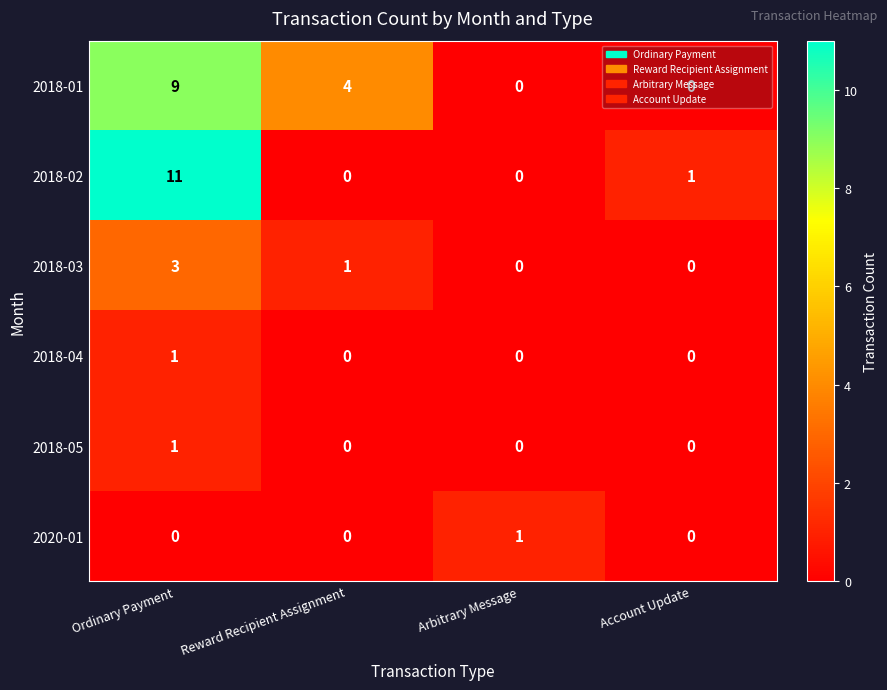

What is the sum of all 2018-01 values?

13